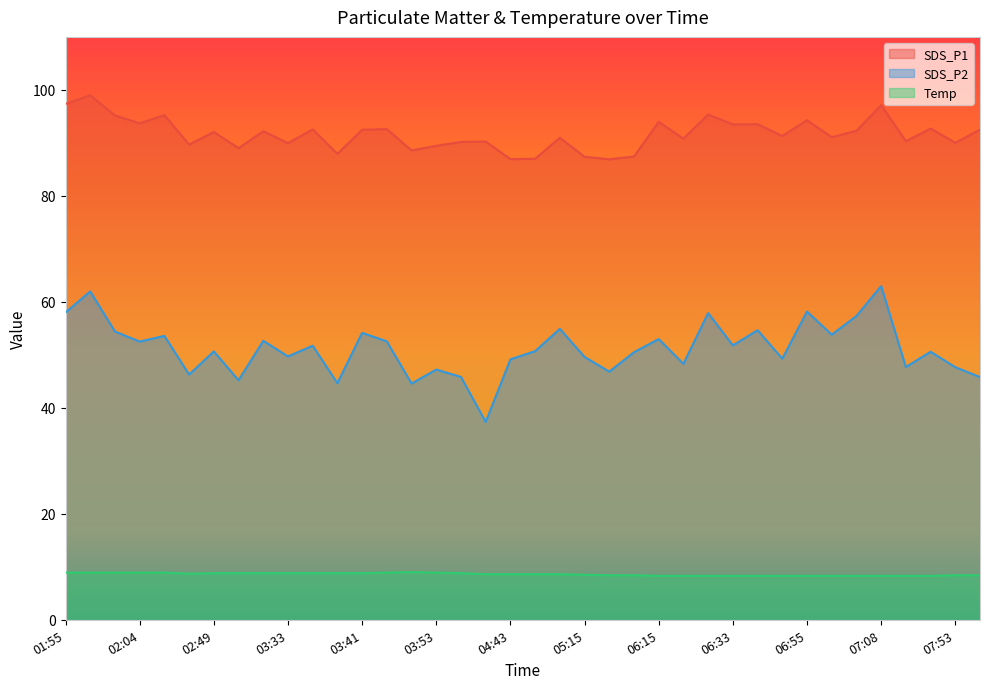

Does the chart display data point markers on the line(s)?

No